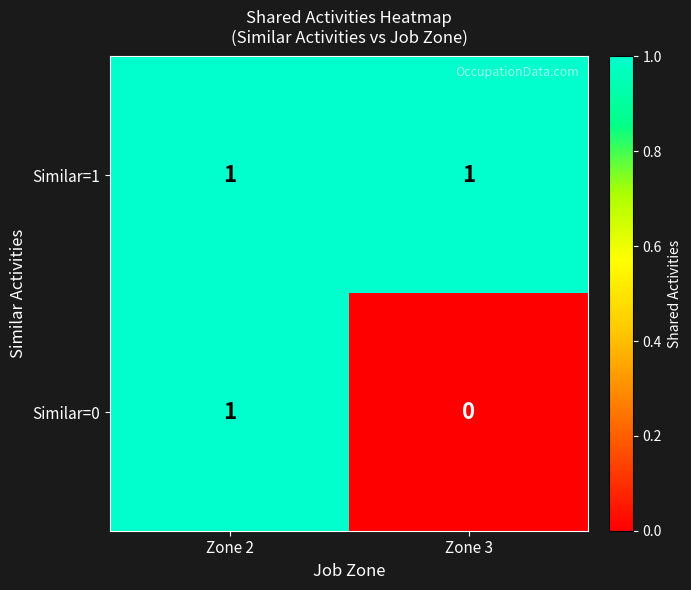

At how many categories does at least one series exceed 0?

2